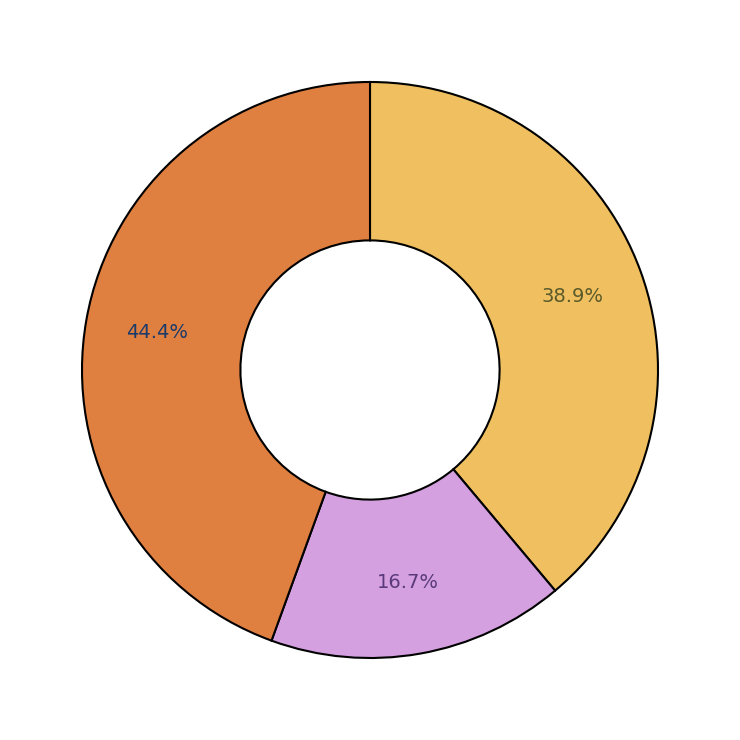

Does any single category account for the majority?

No